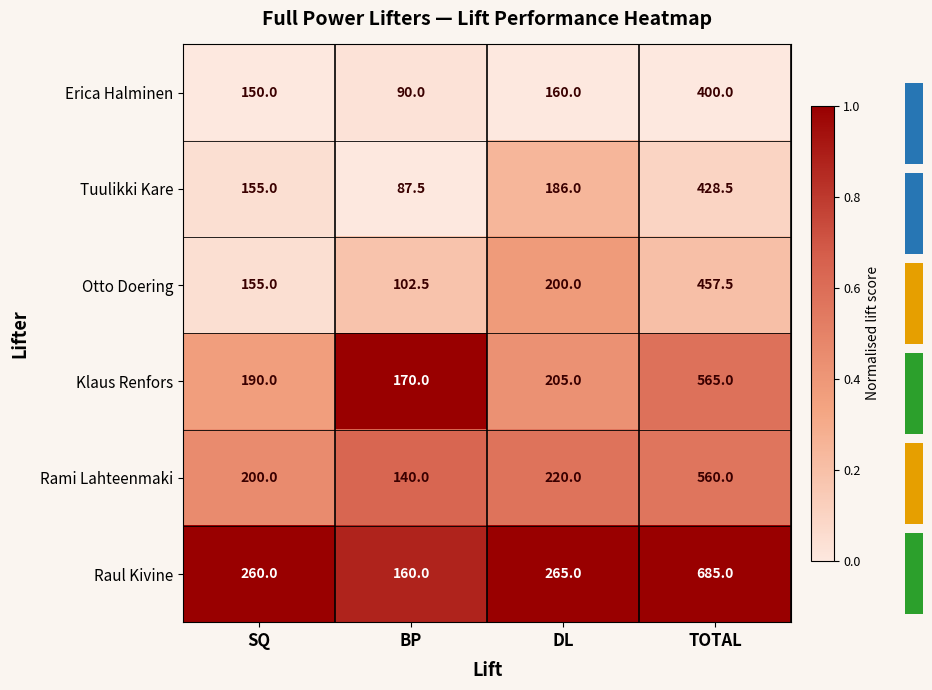

List the labels in order of Raul Kivine value, largest first.

TOTAL, DL, SQ, BP